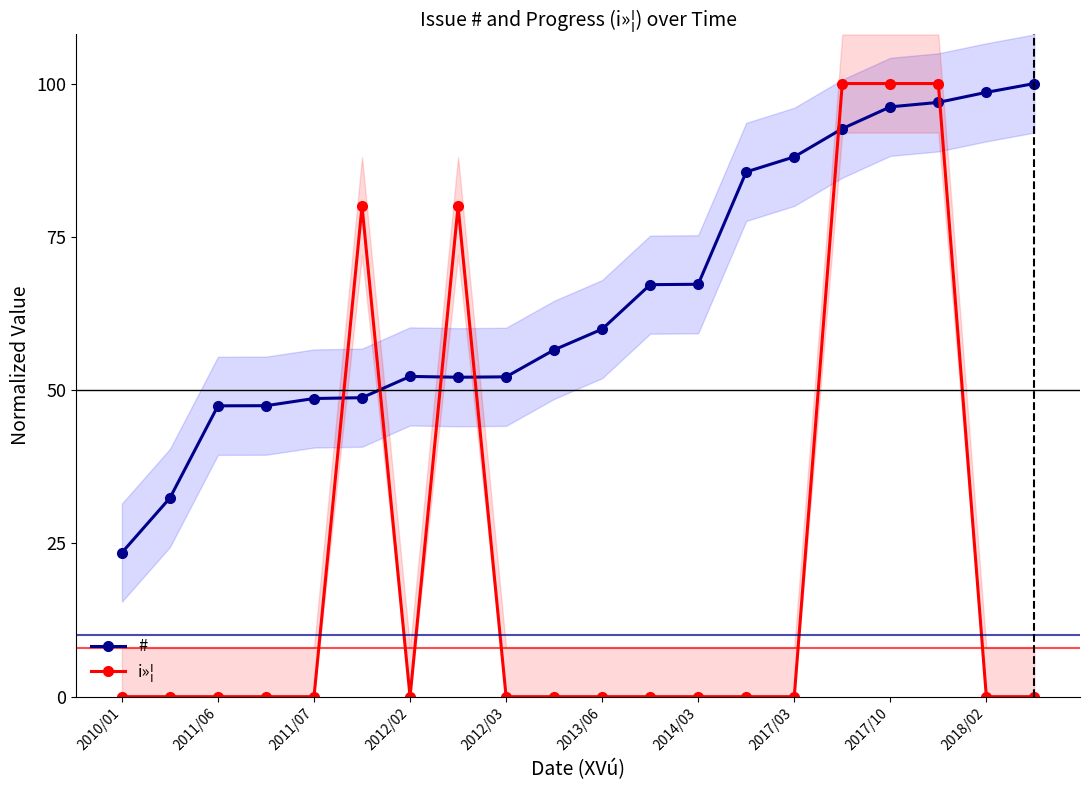

What are all the series names shown in the legend?

#, i»¦